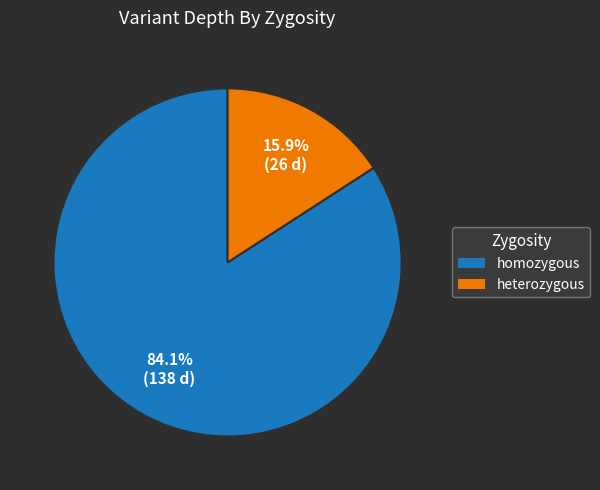

Count the number of slices in the pie.

2